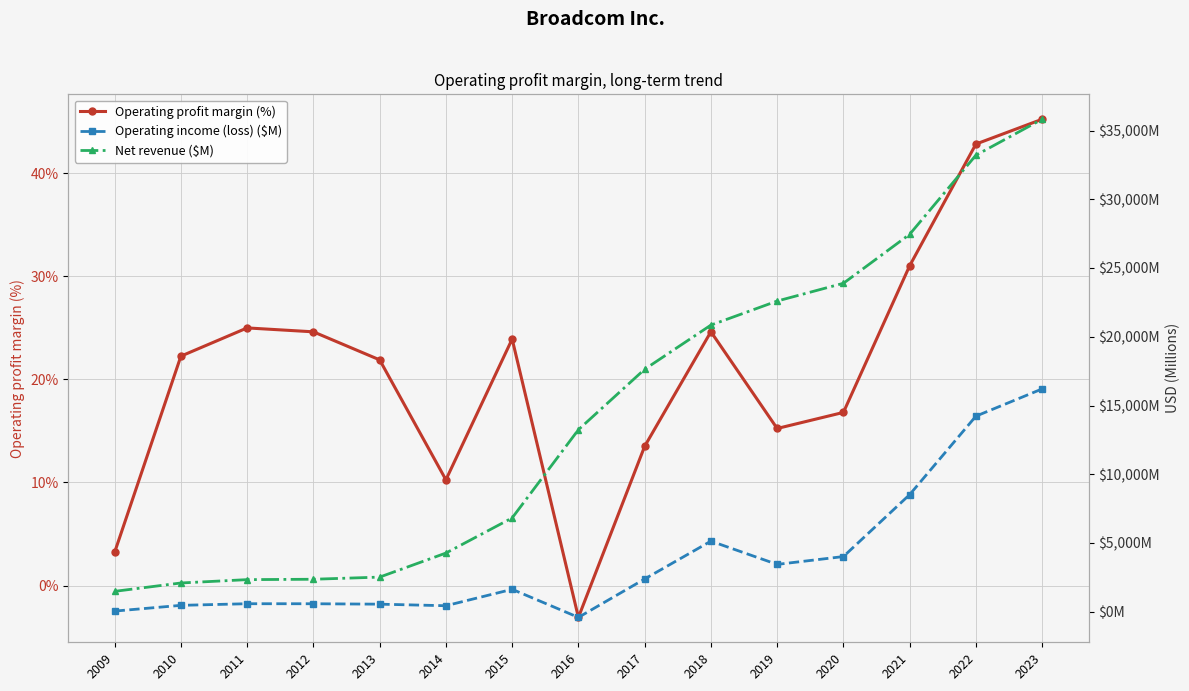

How many data points in Operating profit margin (%) are above 22?

8